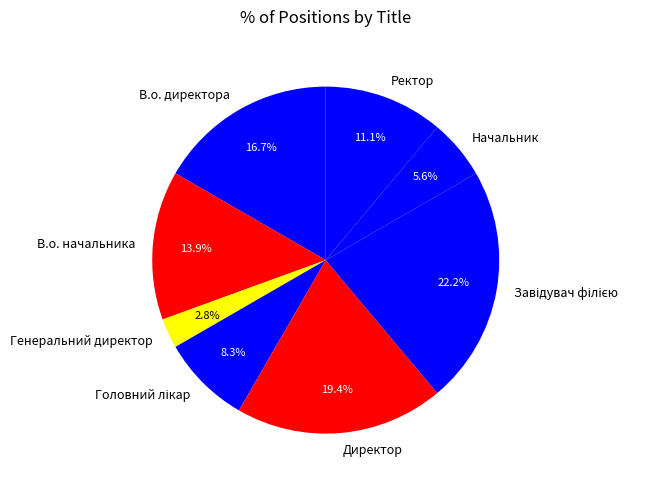

Does Ректор account for over 50% of the chart?

No